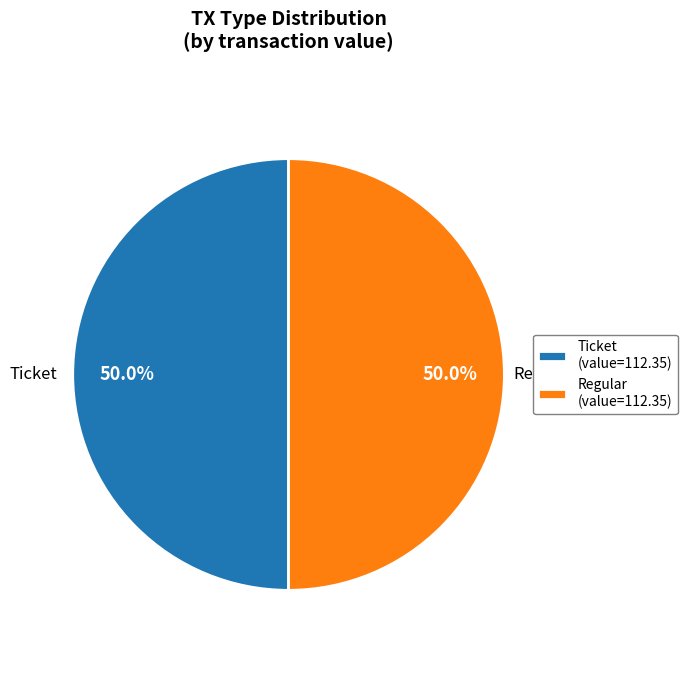

Approximately how many times larger is the value at Regular (value=112.35) compared to Ticket (value=112.35)?

1.0